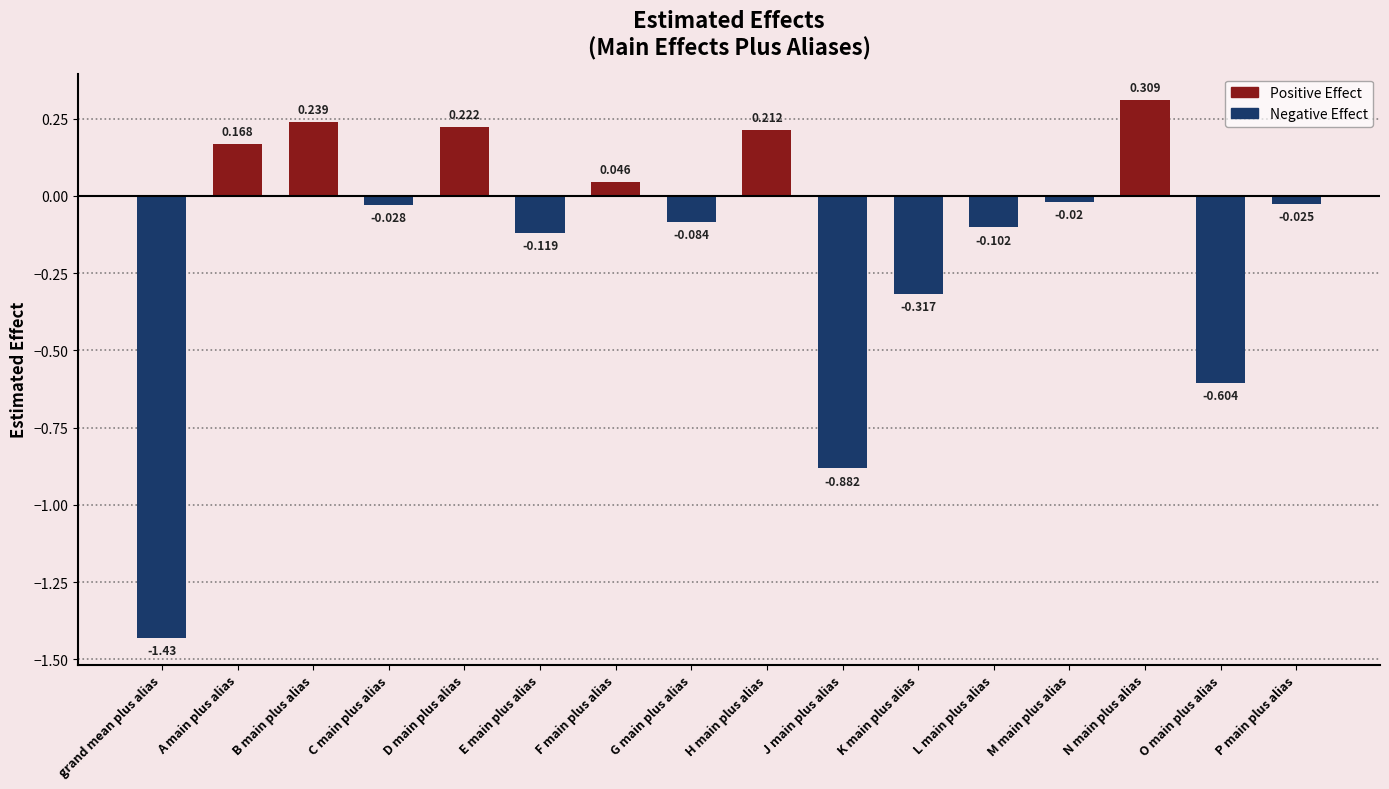

What is the sum of all values?

-2.4